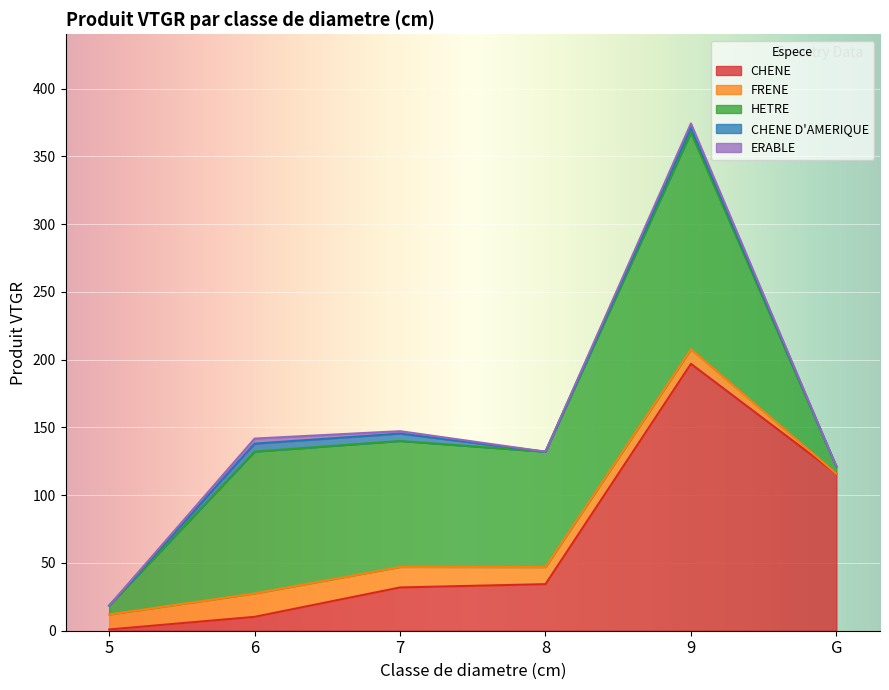

True or false: ERABLE and CHENE intersect in this chart.

False